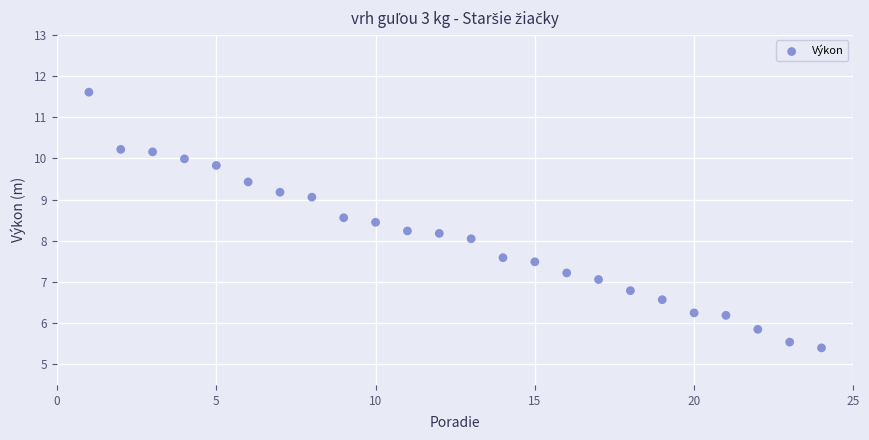

What is the range of X values (max minus min)?

23.0